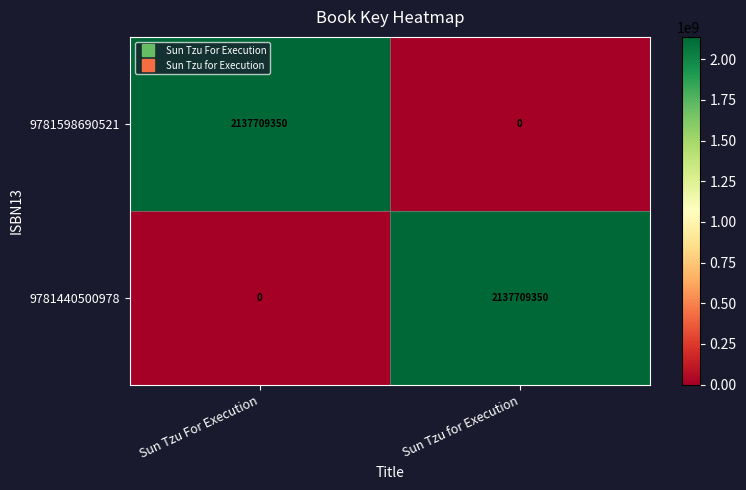

At which label is 9781440500978 closest to 1068854675?

Sun Tzu For Execution